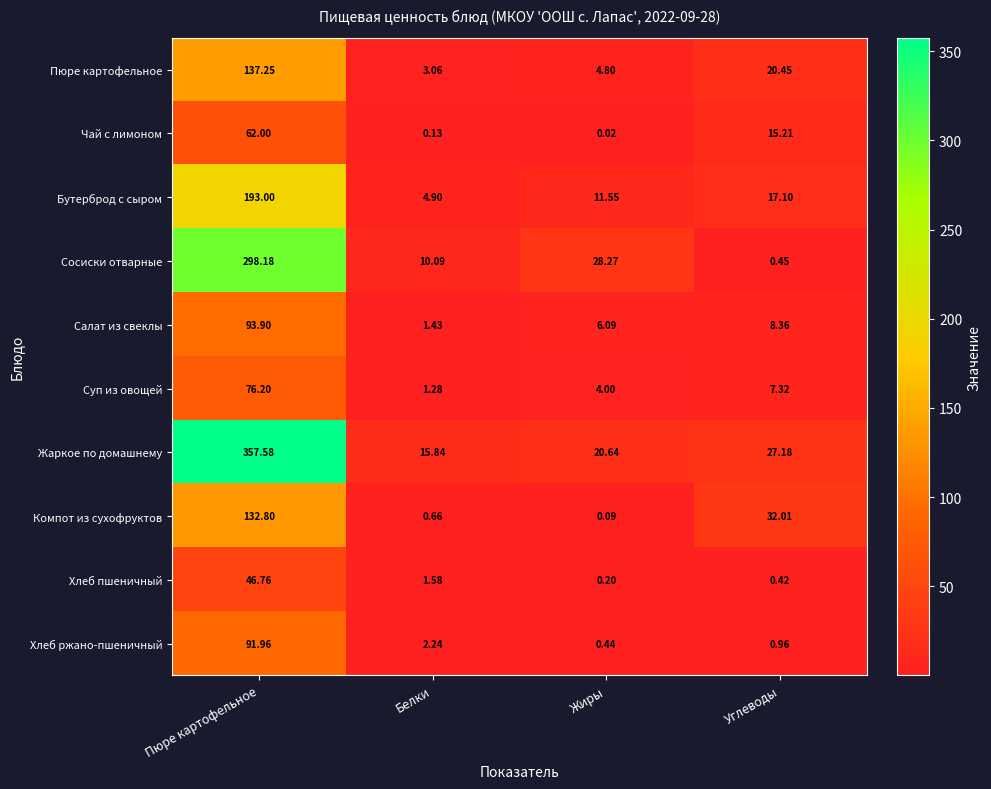

Count the number of categories in the chart.

4